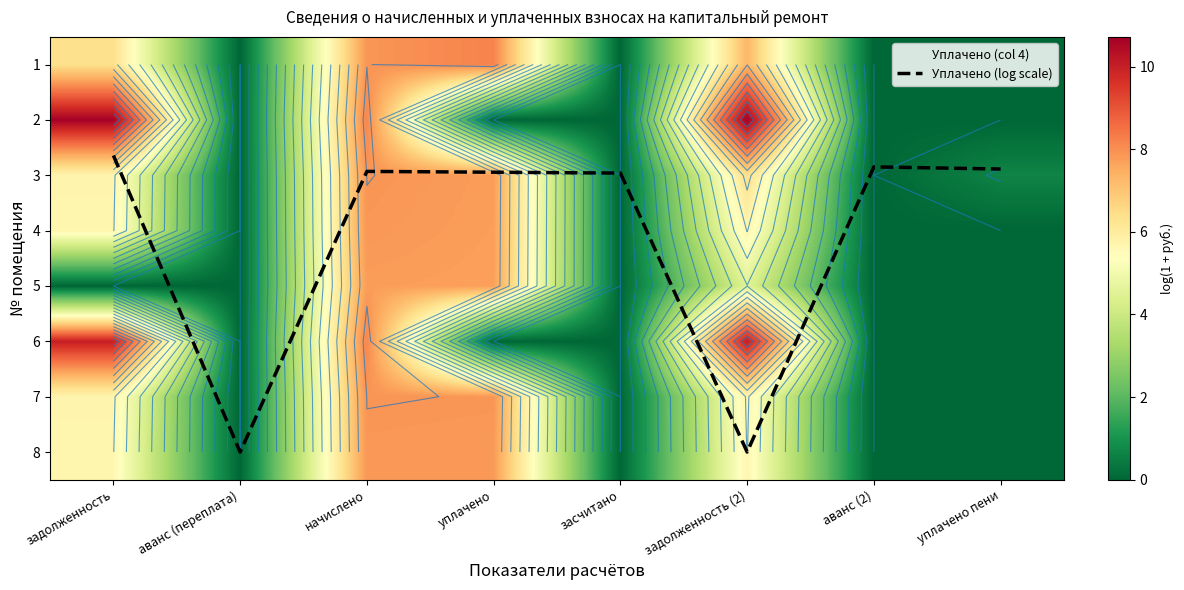

Where does the Уплачено (col 4) series first go above 4?

уплачено